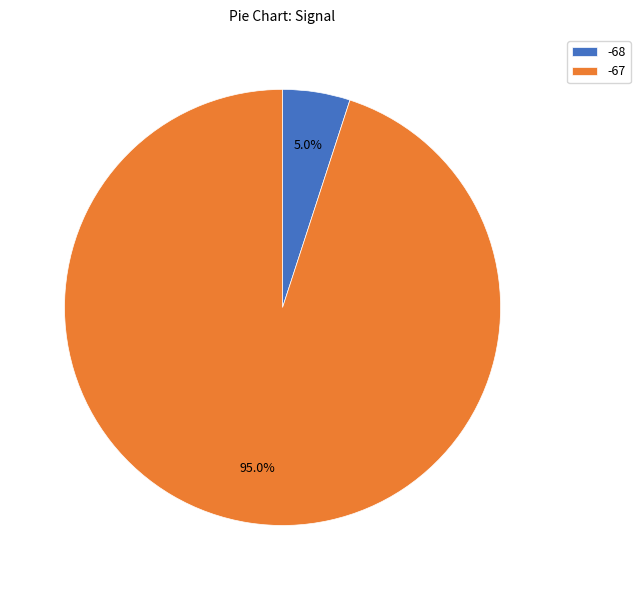

Does any single category account for the majority?

Yes